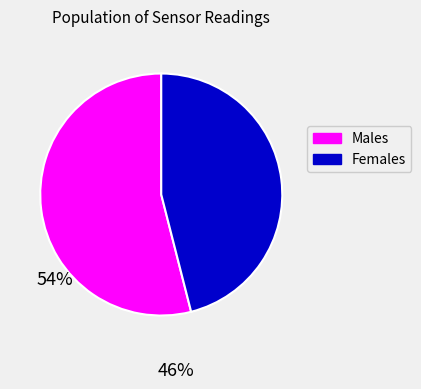

The Females slice represents 55% of the pie. True or false?

False